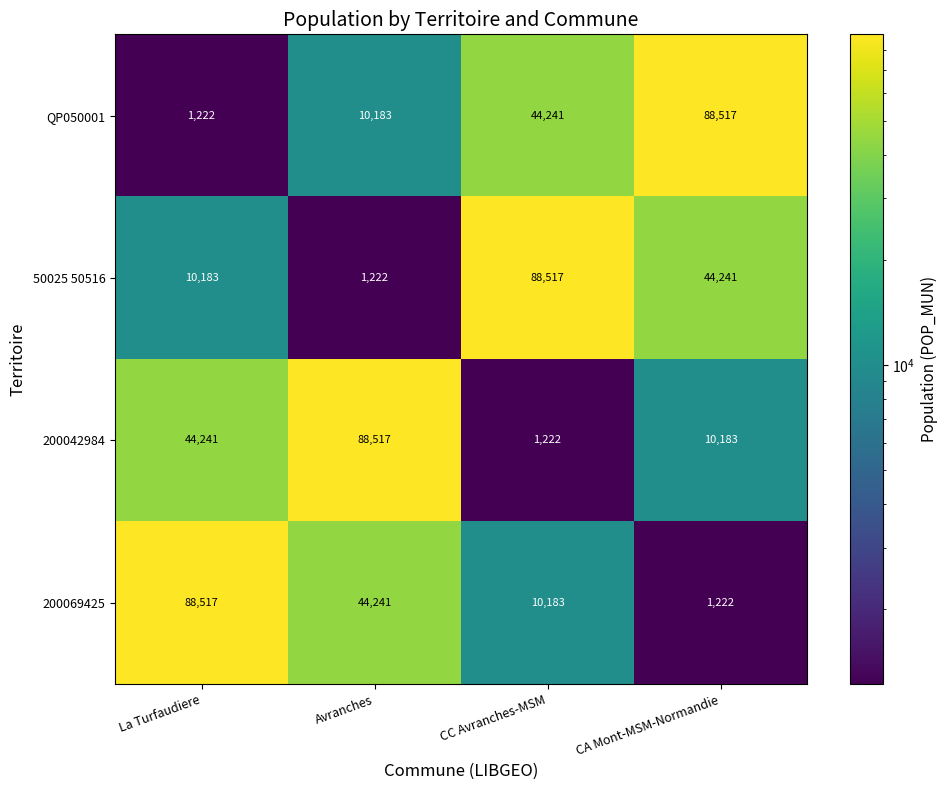

The 200069425 series shows 316 at CA Mont-MSM-Normandie. True or false?

False